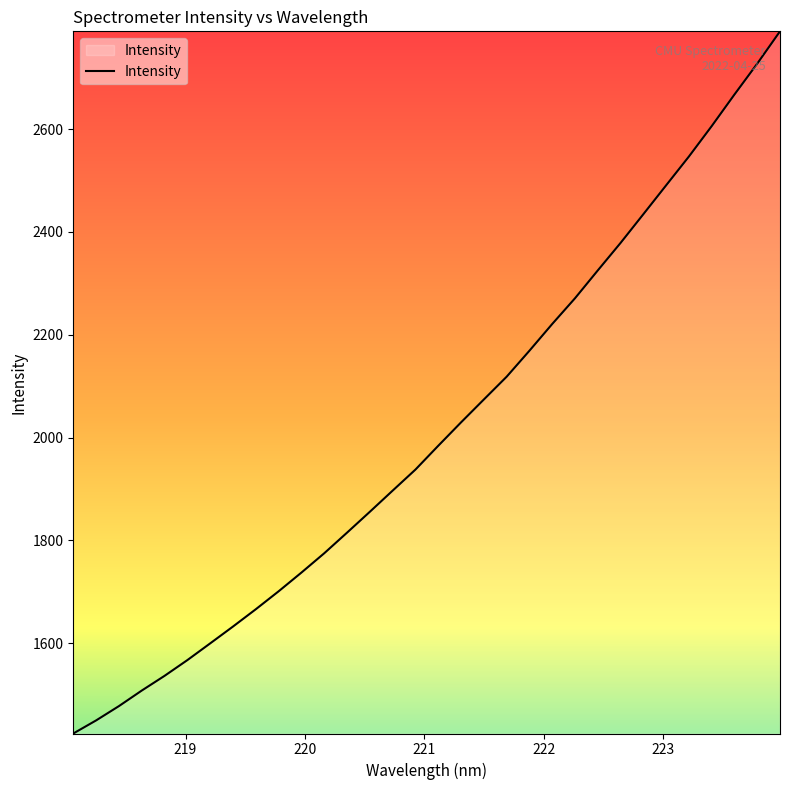

What is the smallest value displayed?

1424.0